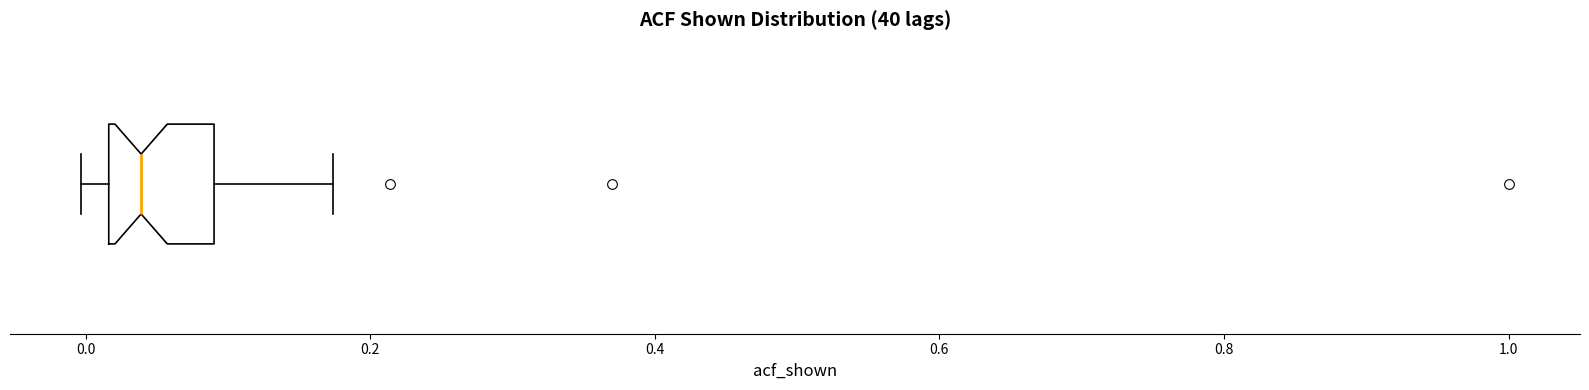

Transcribe this box plot: give where the median line is, the range the box spans, and where the two whiskers end, as read against the x-axis. The values are not printed on the chart, so give them approximately, as read against the axis.

median 0.04, box 0.02 to 0.10, whiskers 0.00 to 0.18